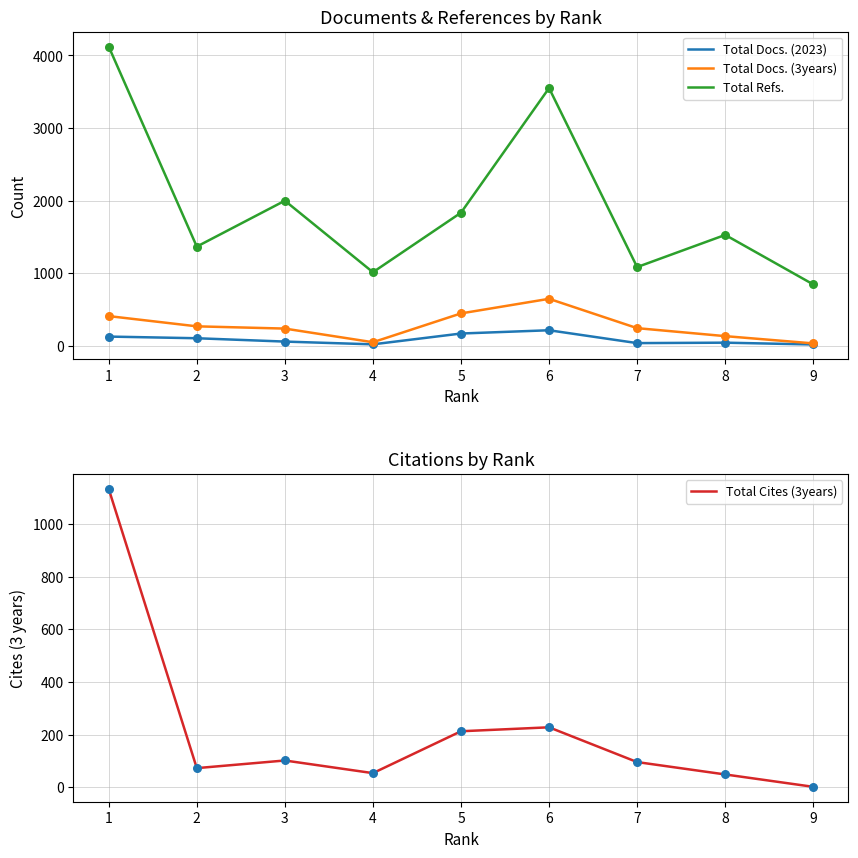

Which series has the largest Y range (max minus min)?

Total Refs.